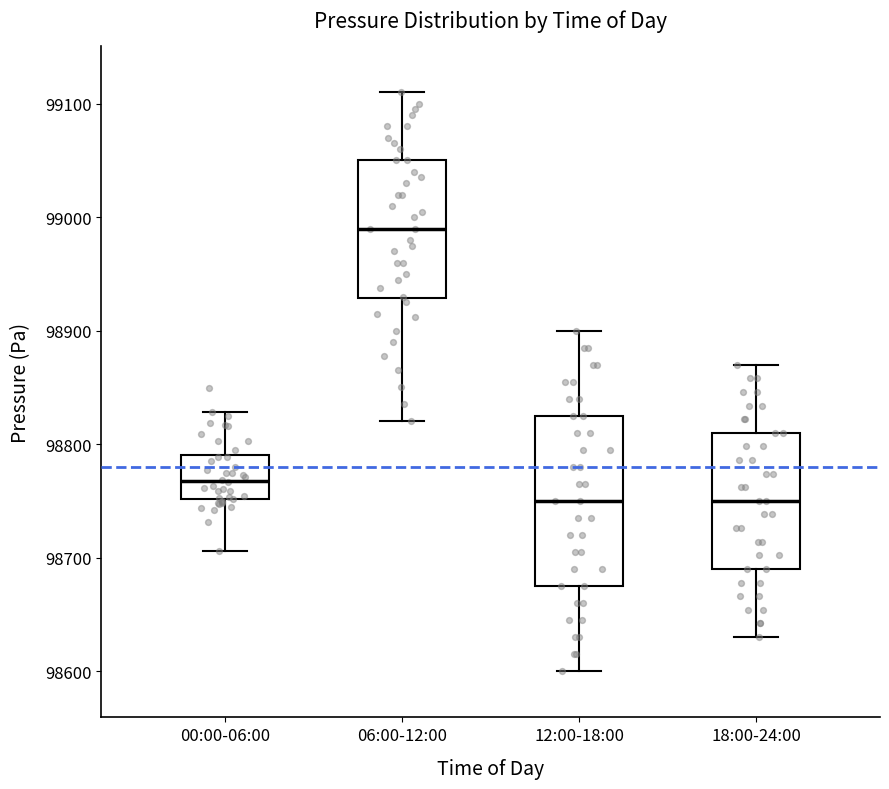

Where does the upper whisker of the box for 00:00-06:00 end on the y-axis? The values are not printed on the chart, so give them approximately, as read against the axis.

98830